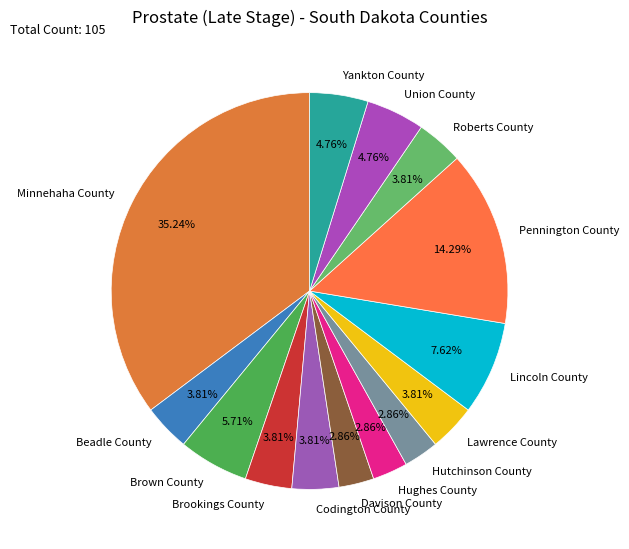

Is the sum of Brown County and Lincoln County greater than half?

No